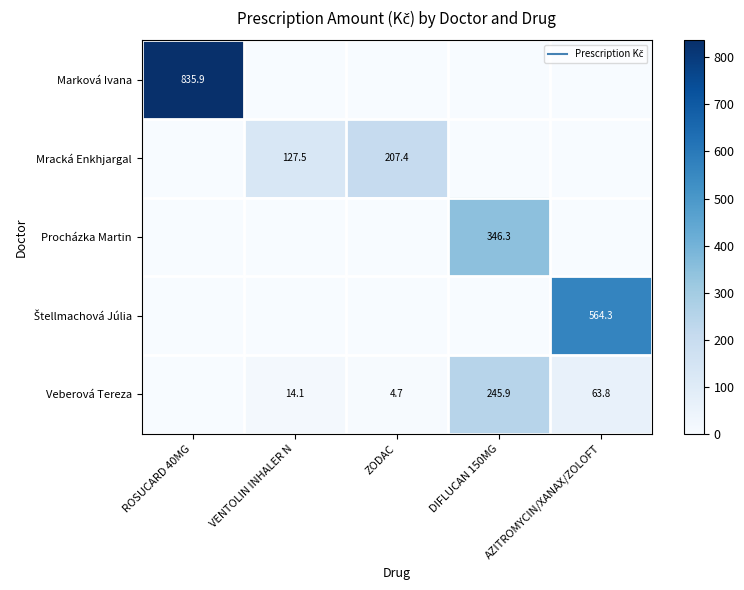

What is the sum of all Veberová Tereza values?

328.5